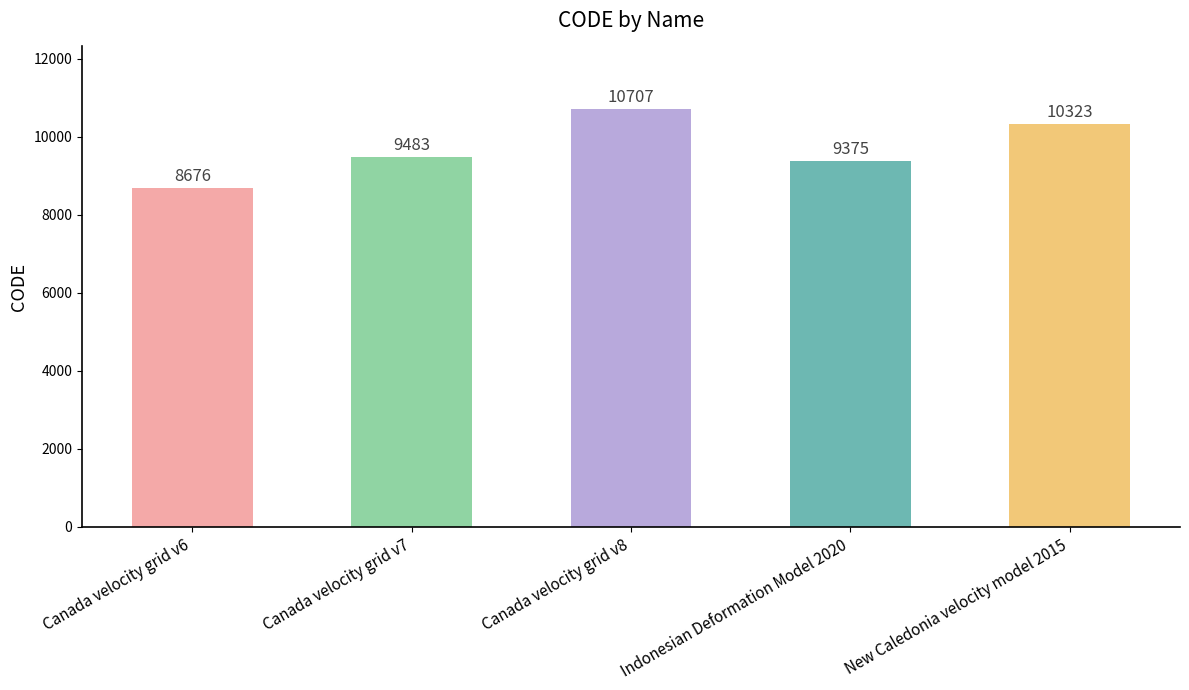

List the labels in order of value, smallest first.

Canada velocity grid v6, Indonesian Deformation Model 2020, Canada velocity grid v7, New Caledonia velocity model 2015, Canada velocity grid v8